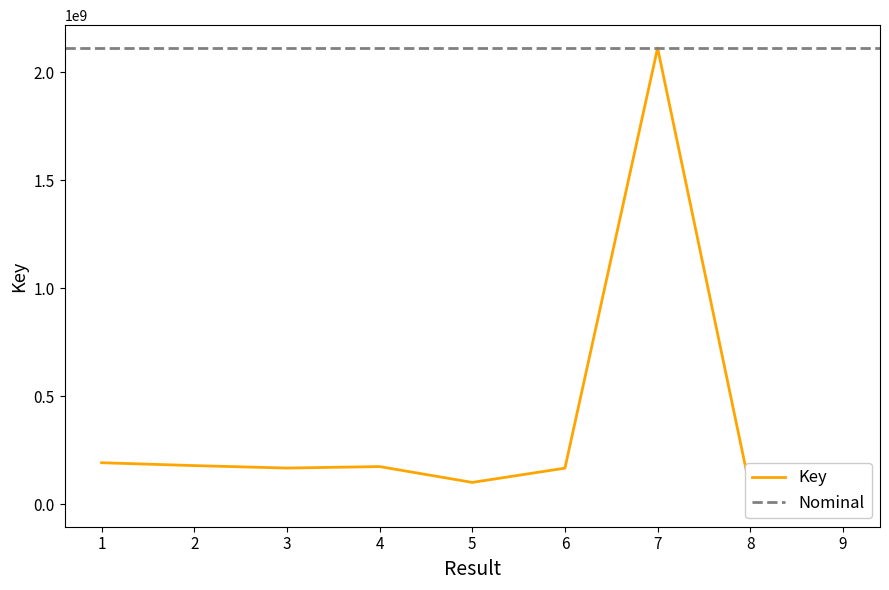

Rank the categories by value from lowest to highest.

9, 8, 5, 6, 3, 4, 2, 1, 7